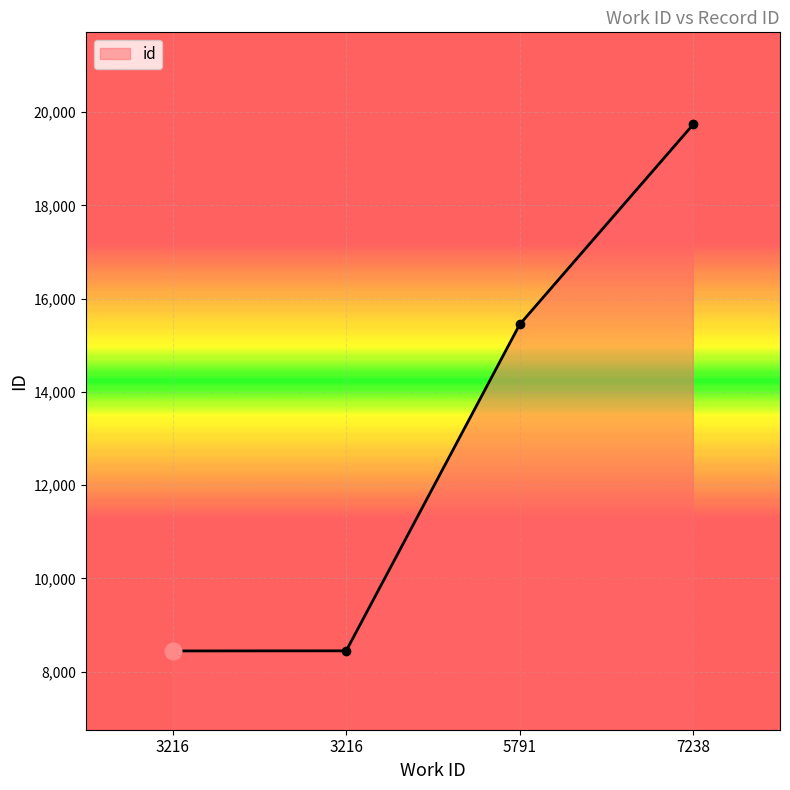

What is the greatest value displayed?

19736